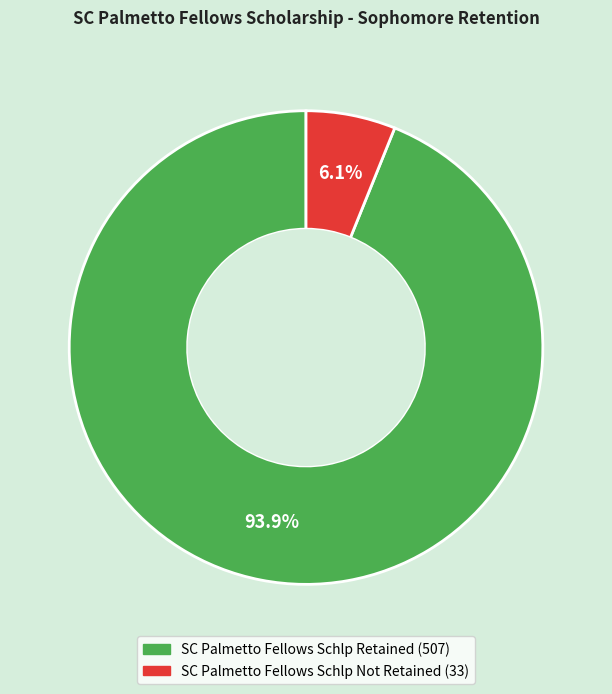

Do SC Palmetto Fellows Schlp Retained and SC Palmetto Fellows Schlp Not Retained together represent more than half of the pie?

Yes